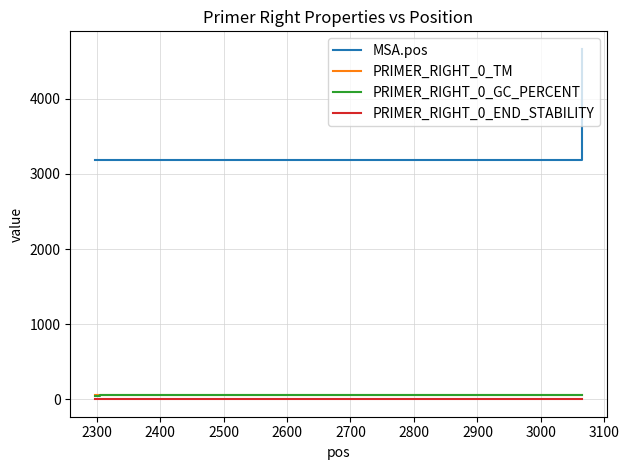

What are all the series names shown in the legend?

MSA.pos, PRIMER_RIGHT_0_TM, PRIMER_RIGHT_0_GC_PERCENT, PRIMER_RIGHT_0_END_STABILITY